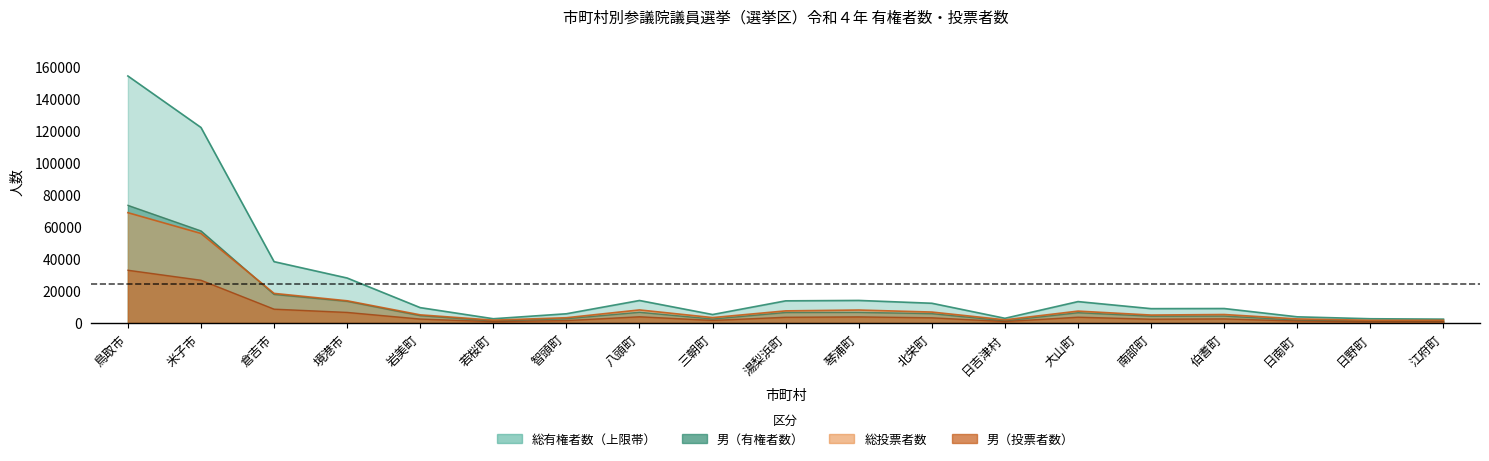

What value does the 男（有権者数） series have at 伯耆町, to the nearest 50?

4300